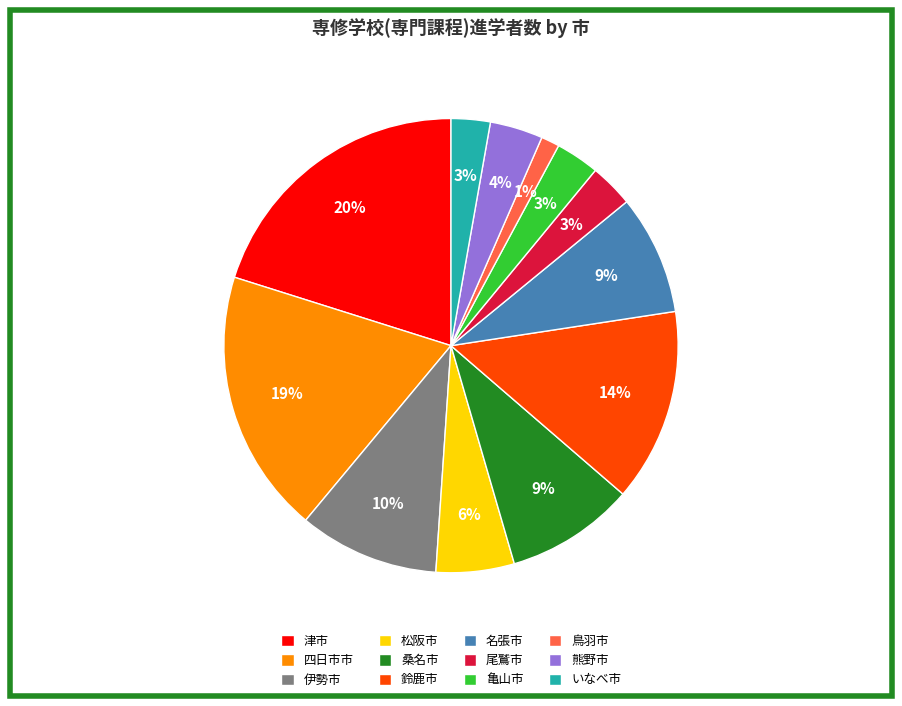

How many segments does this pie chart have?

12